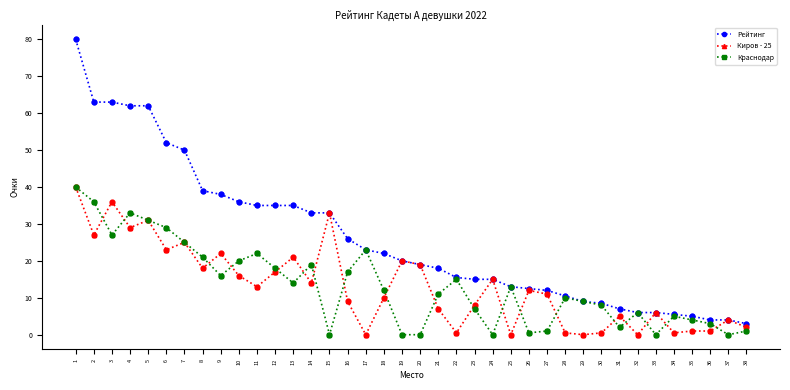

Between 7 and 23, which series saw the biggest shift?

Рейтинг